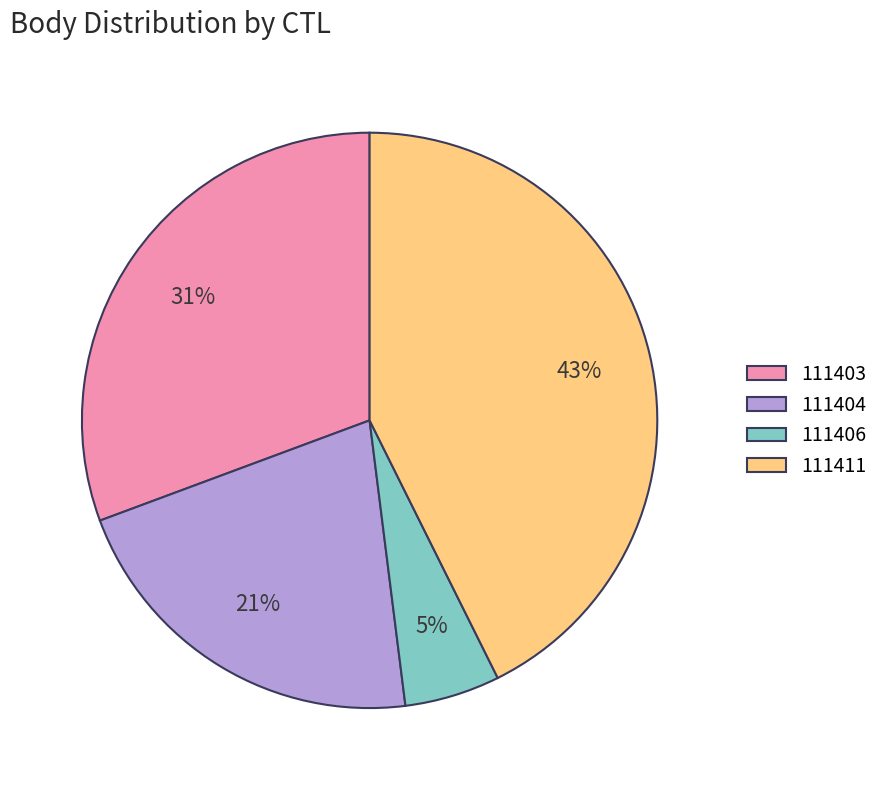

The 111404 slice represents 21% of the pie. True or false?

True